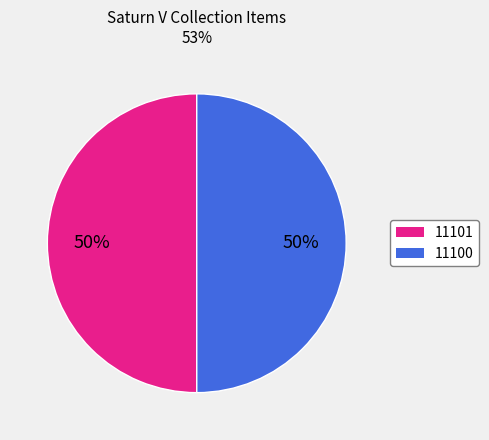

Is the sum of 11101 and 11100 greater than half?

Yes